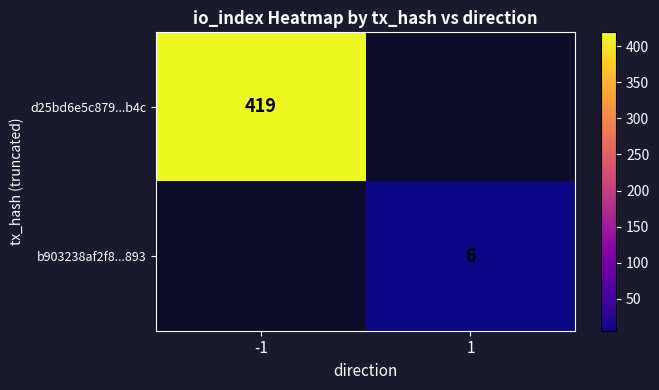

Which has a higher value, 1 or -1?

-1